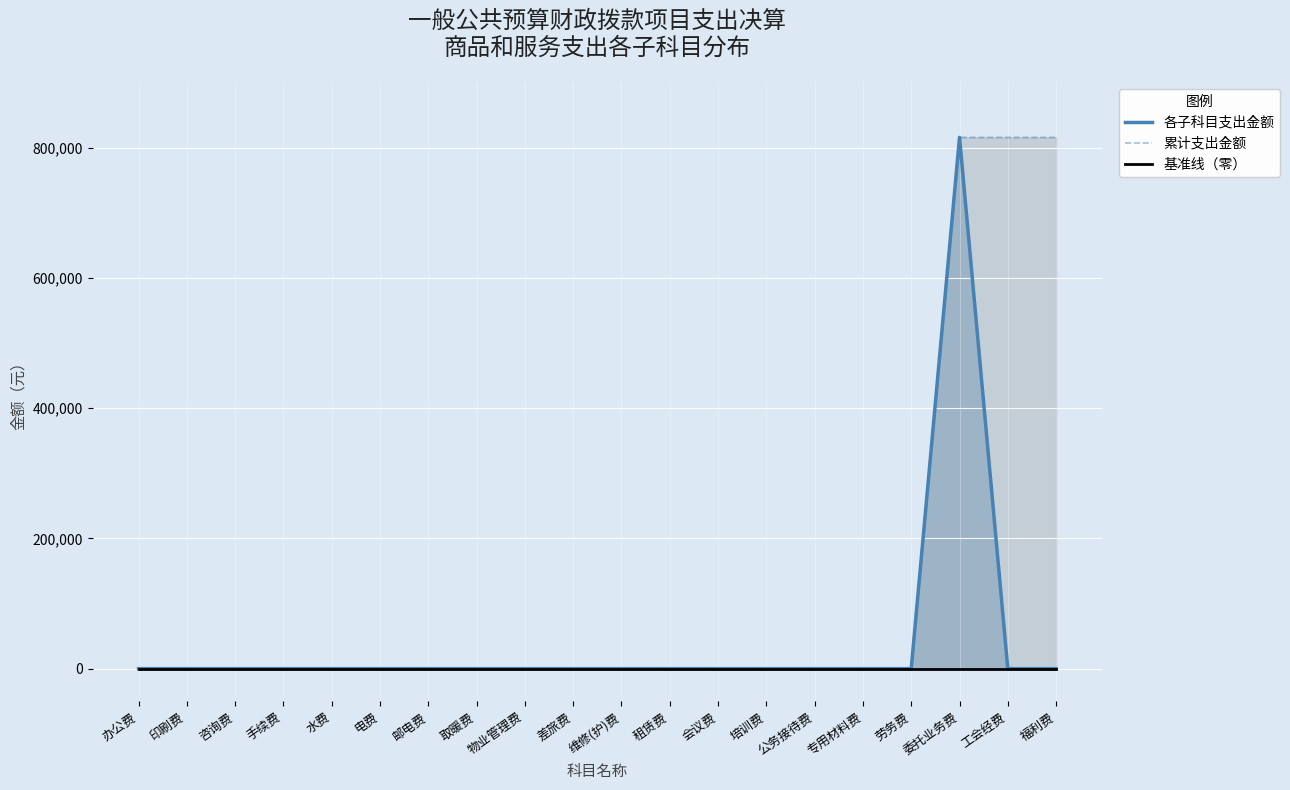

How many lines are shown in the chart?

3